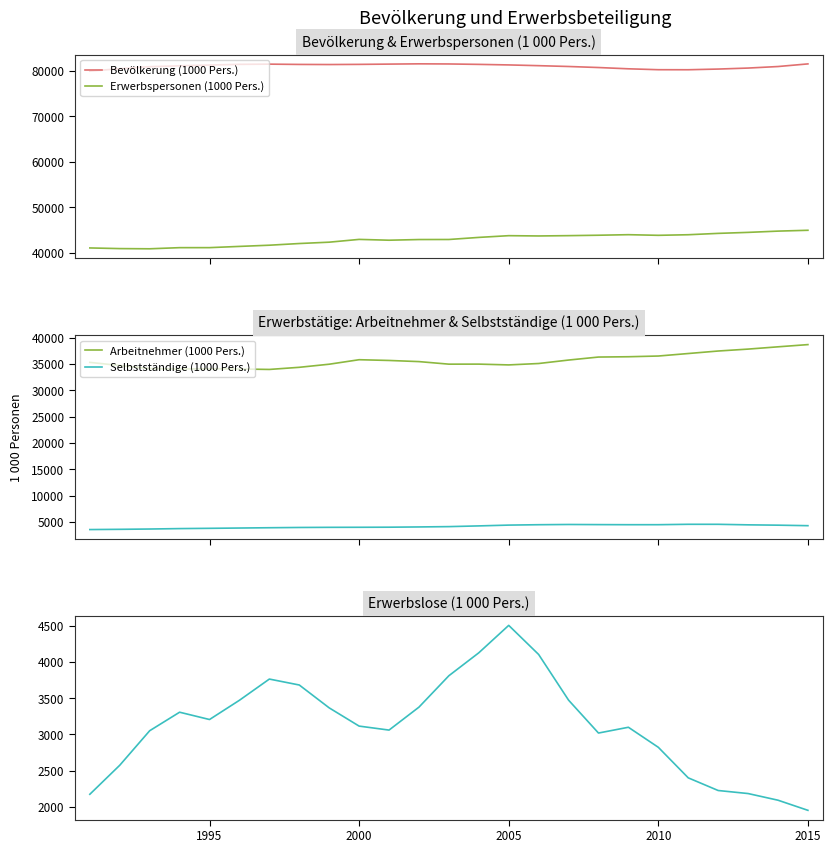

True or false: Bevölkerung (1000 Pers.) and Erwerbspersonen (1000 Pers.) intersect in this chart.

False